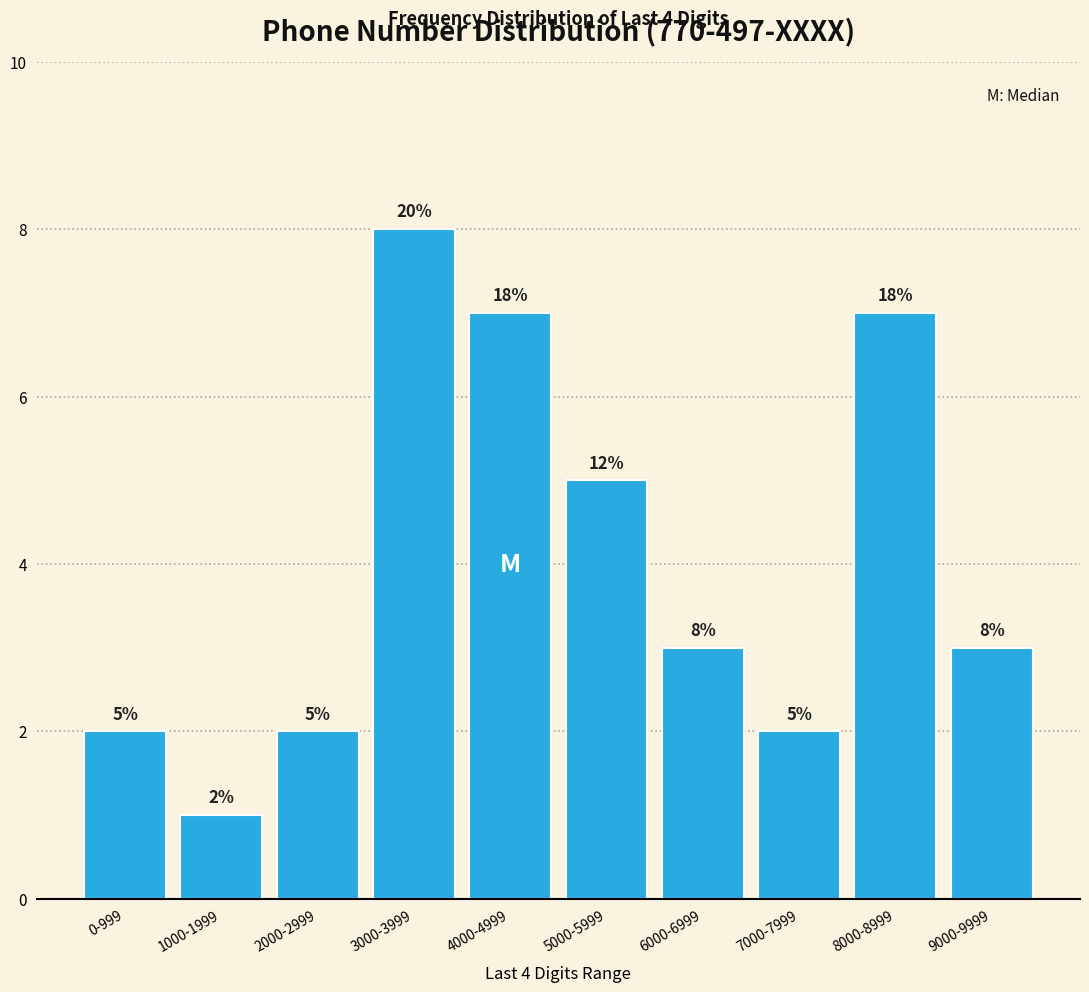

Reading left to right, list all the values displayed in this chart.

2	1	2	8	7	5	3	2	7	3